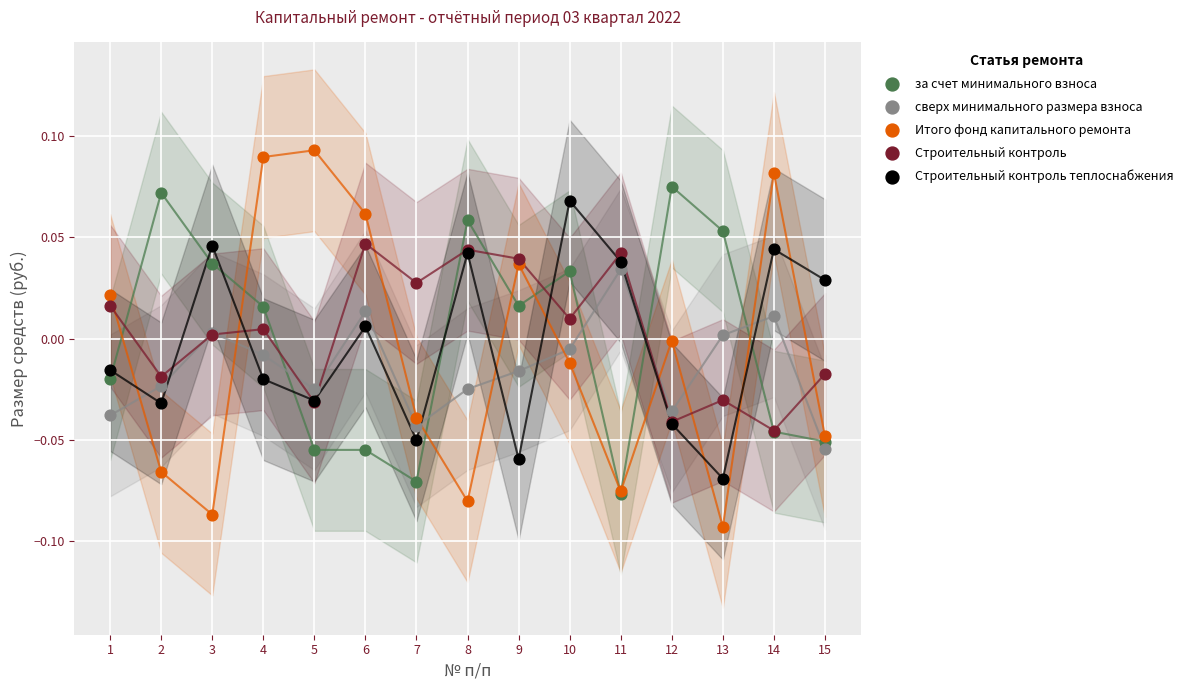

What are all the series names shown in the legend?

за счет минимального взноса, сверх минимального размера взноса, Итого фонд капитального ремонта, Строительный контроль, Строительный контроль теплоснабжения